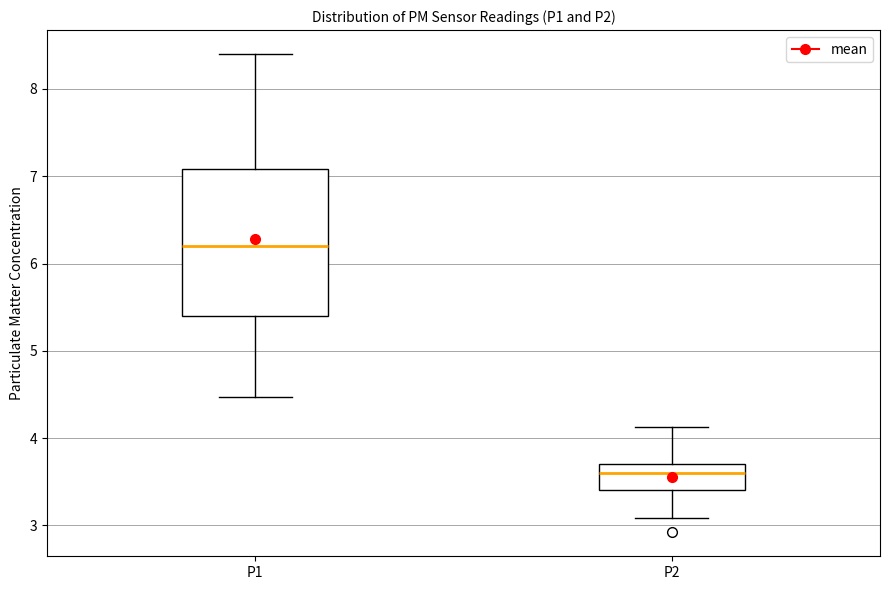

Which box is the tallest, from its lower edge to its upper edge?

P1